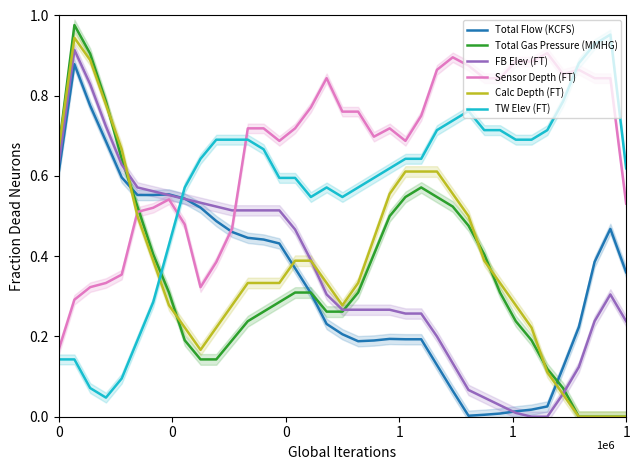

Between 20 and 27, which series saw the biggest shift?

FB Elev (FT)